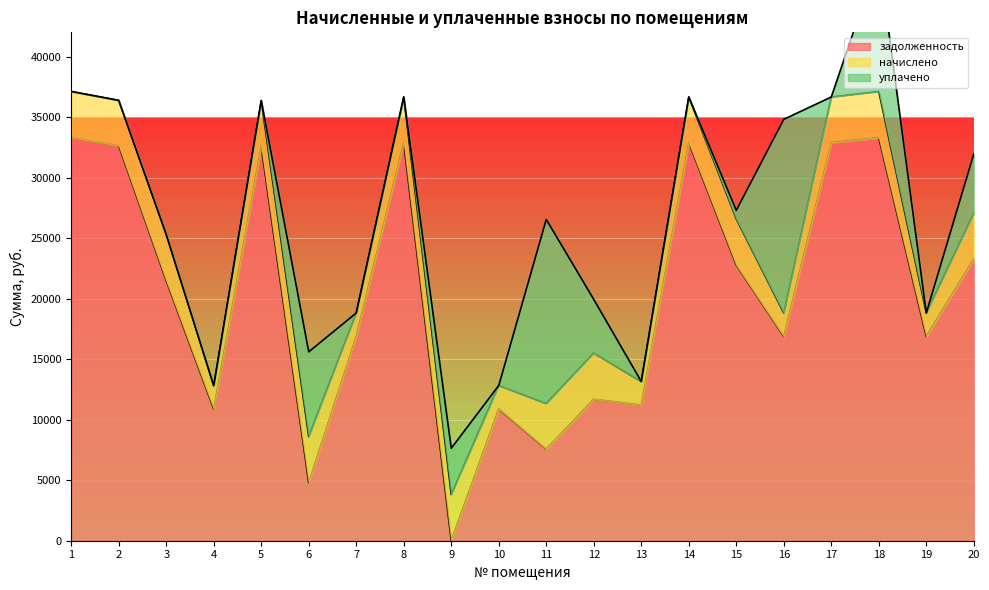

What is the difference between the maximum and second lowest values in the задолженность series?

28509.0